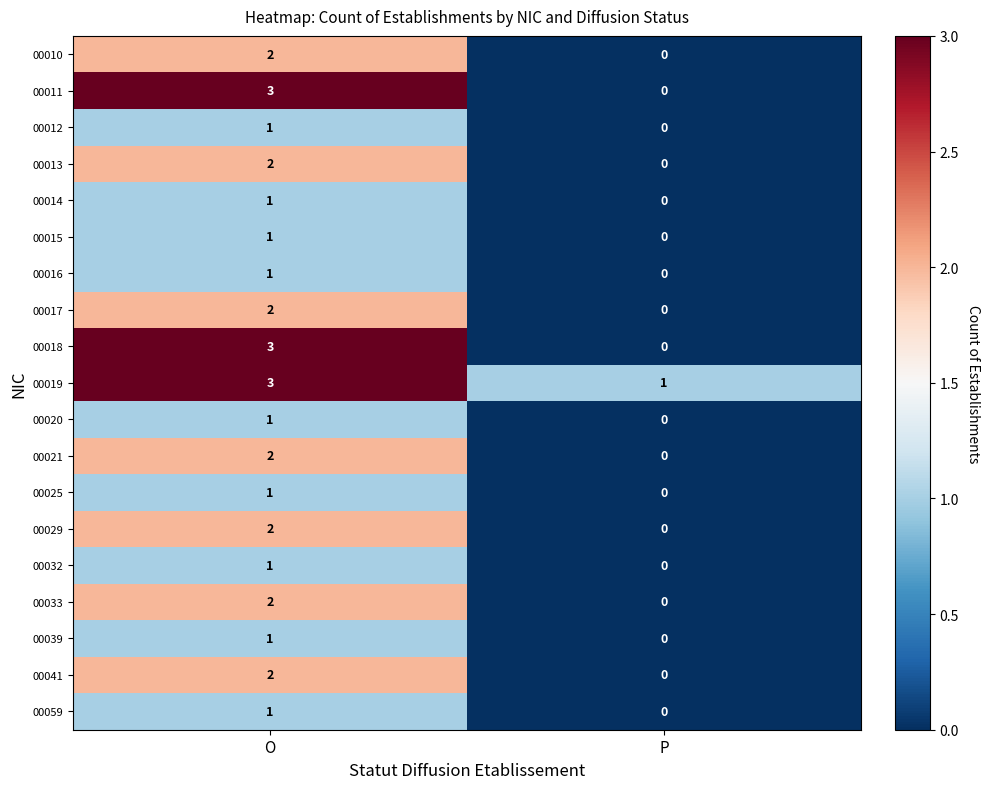

Is it true that 00019 equals 1 at P?

True